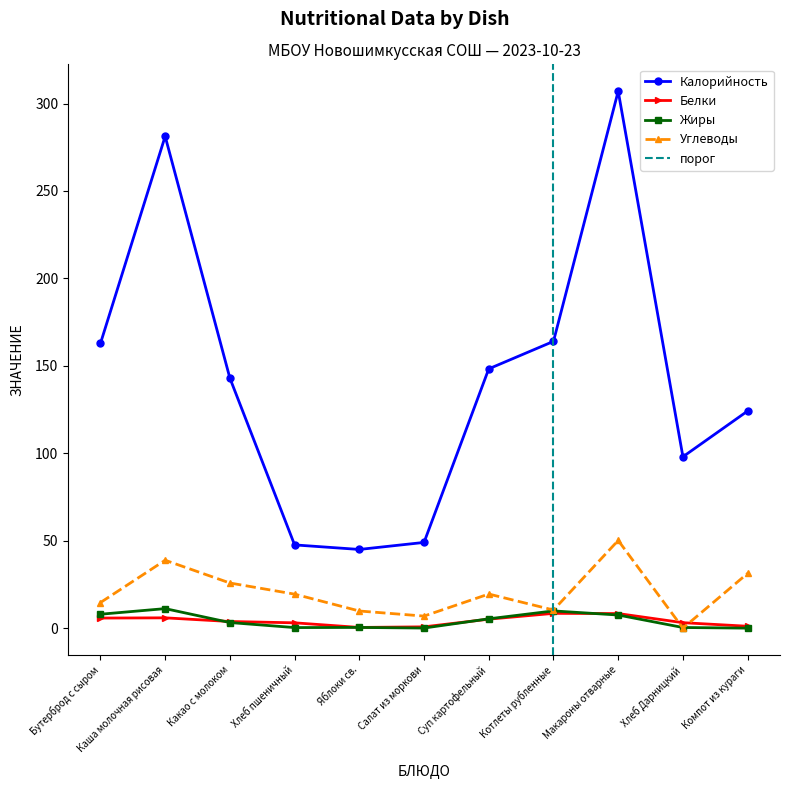

At which category does the chart reach its minimum across all series?

Компот из кураги